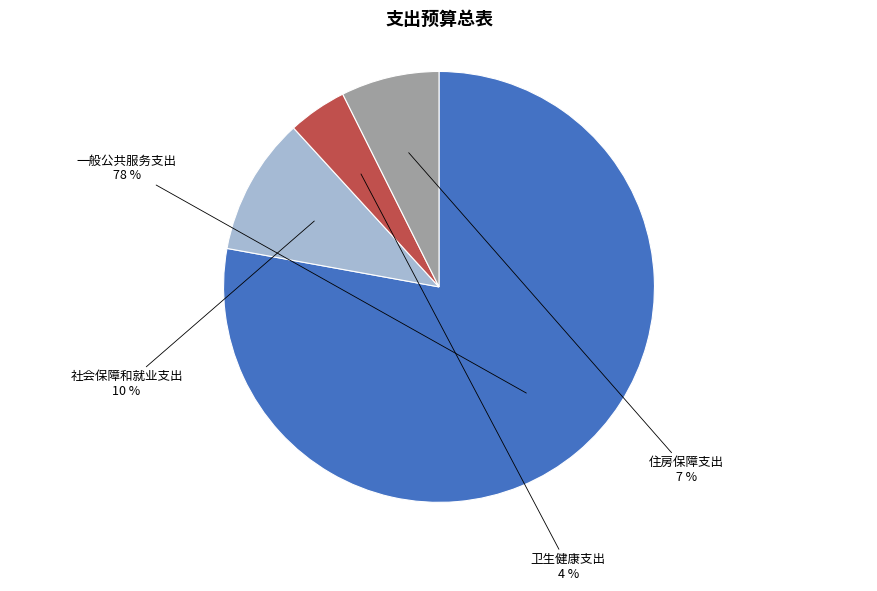

Count the number of slices in the pie.

4